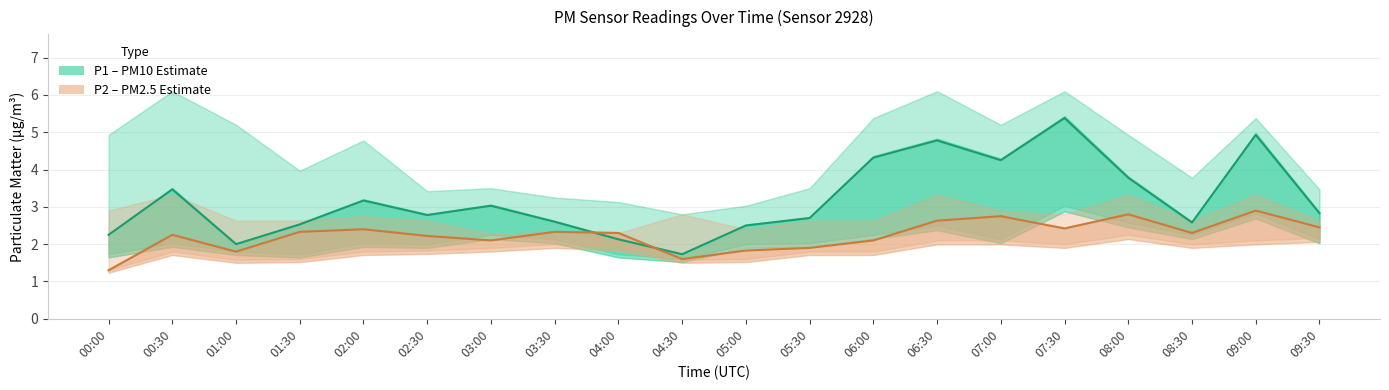

What is the total value across all series at 06:30?

7.4